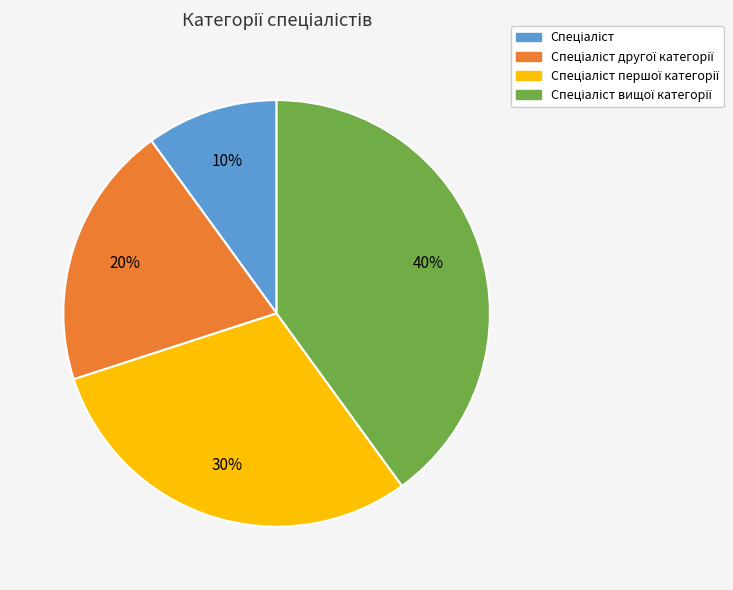

Is there any slice that represents more than half of the pie?

No